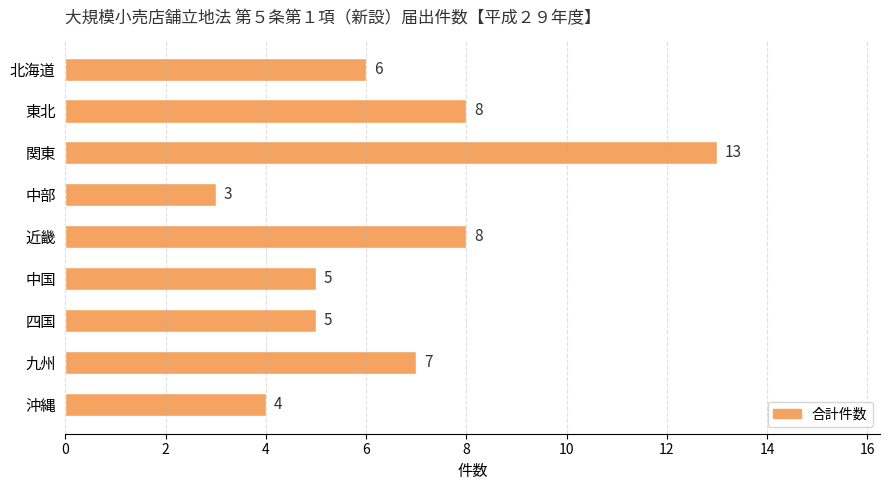

At which category does the chart reach its minimum across all series?

中部